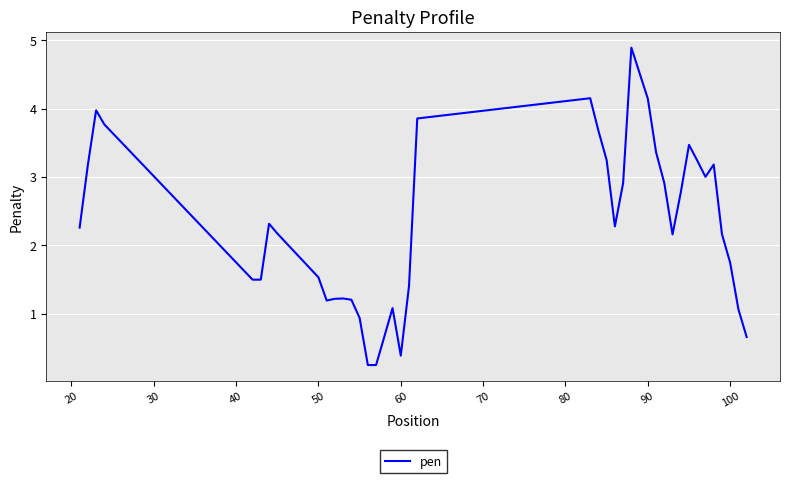

How many values exceed 2?

23